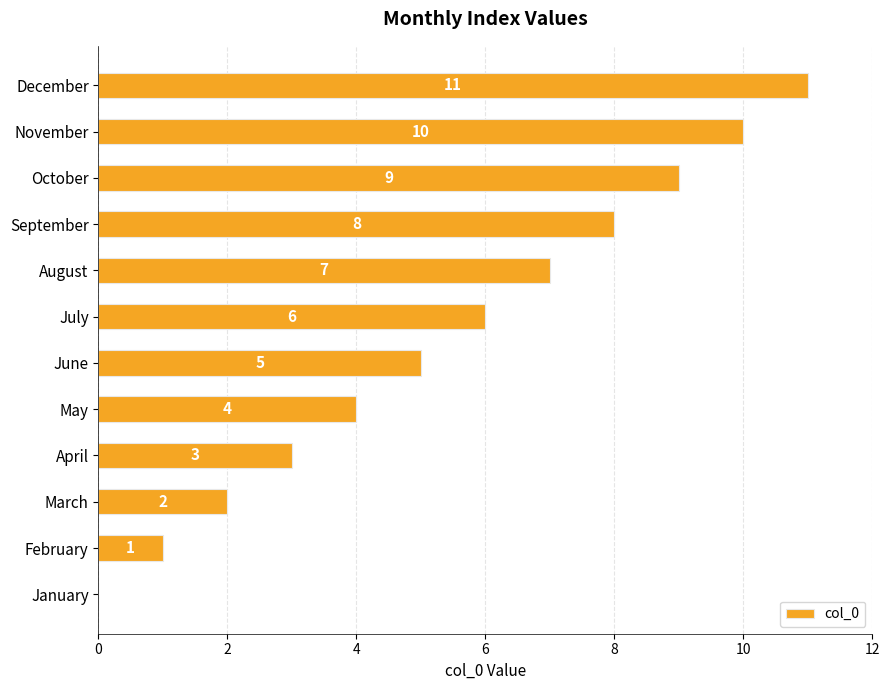

How many series are shown in this chart?

1